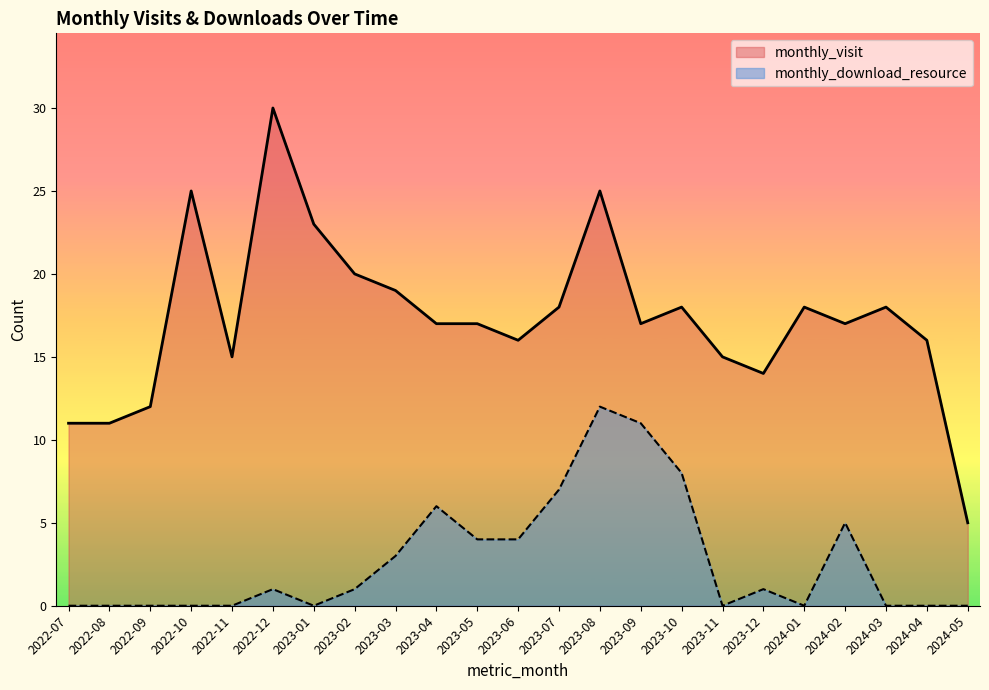

Reading right to left, list all the values displayed in this chart.

monthly_visit: 2024-05=5	2024-04=16	2024-03=18	2024-02=17	2024-01=18	2023-12=14	2023-11=15	2023-10=18	2023-09=17	2023-08=25	2023-07=18	2023-06=16	2023-05=17	2023-04=17	2023-03=19	2023-02=20	2023-01=23	2022-12=30	2022-11=15	2022-10=25	2022-09=12	2022-08=11	2022-07=11
monthly_download_resource: 2024-05=0	2024-04=0	2024-03=0	2024-02=5	2024-01=0	2023-12=1	2023-11=0	2023-10=8	2023-09=11	2023-08=12	2023-07=7	2023-06=4	2023-05=4	2023-04=6	2023-03=3	2023-02=1	2023-01=0	2022-12=1	2022-11=0	2022-10=0	2022-09=0	2022-08=0	2022-07=0